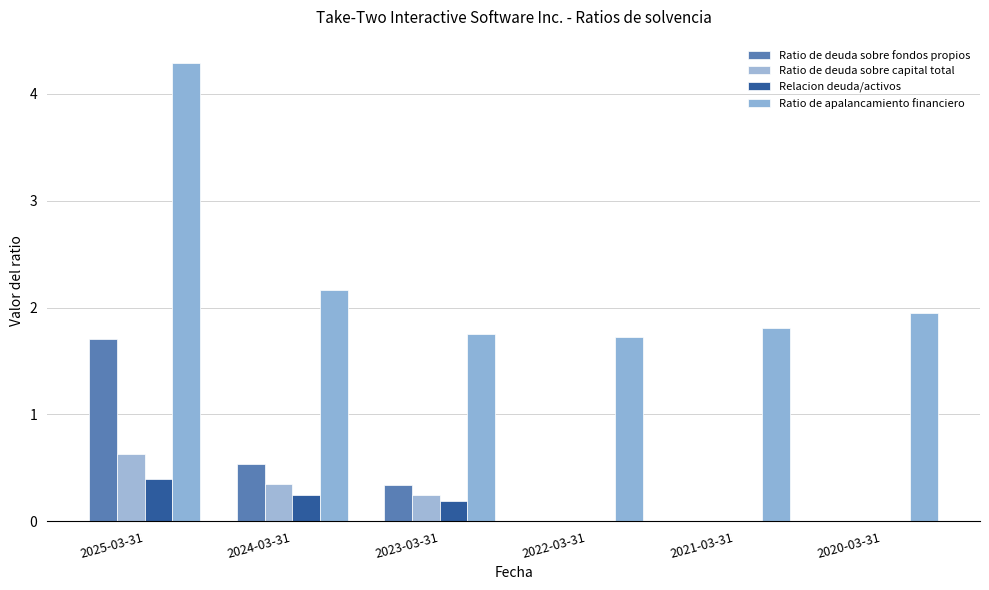

What is the label of the 4th bar from the left?

2022-03-31